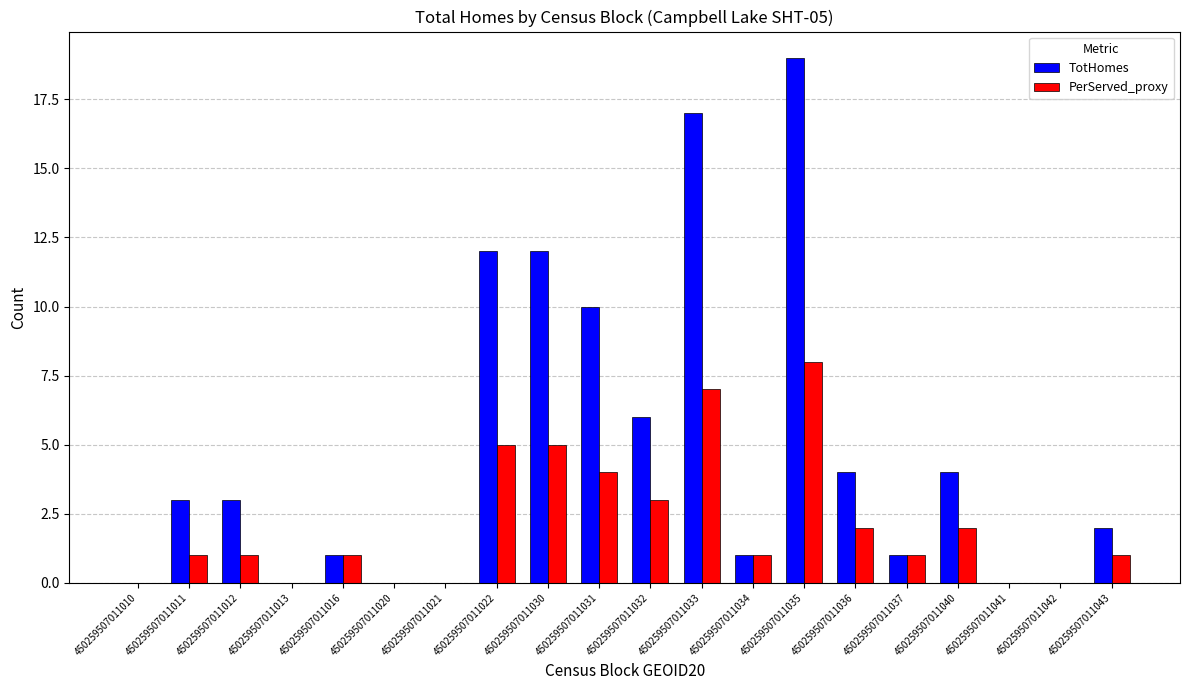

What is the total value across all series at 450259507011040?

6